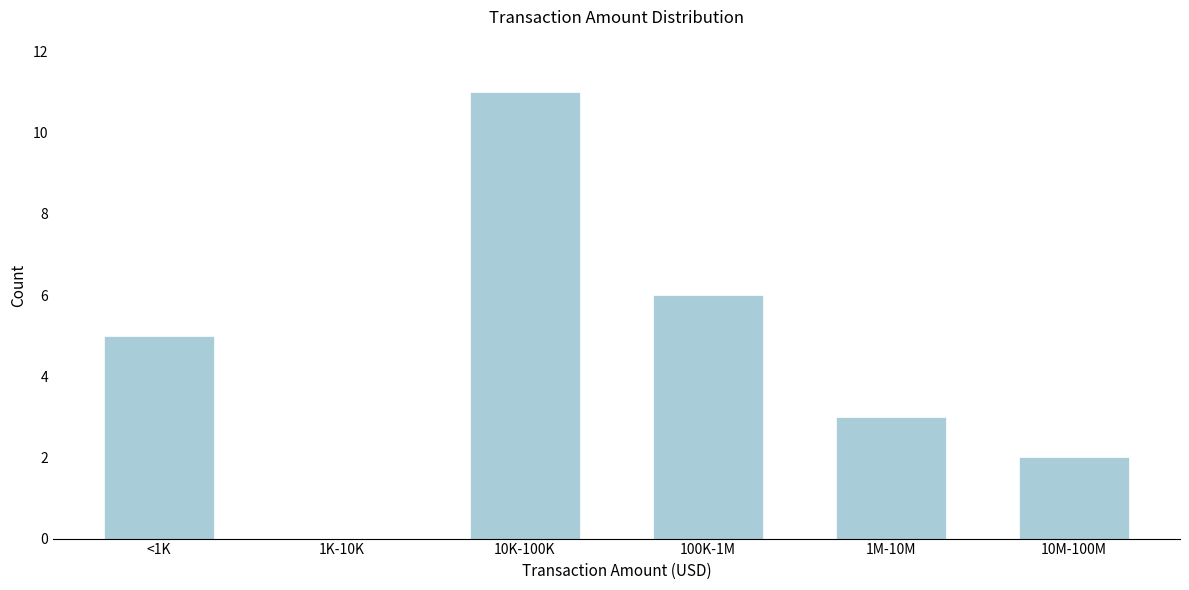

Reading left to right, transcribe all the data shown in this chart.

<1K=5	1K-10K=0	10K-100K=11	100K-1M=6	1M-10M=3	10M-100M=2